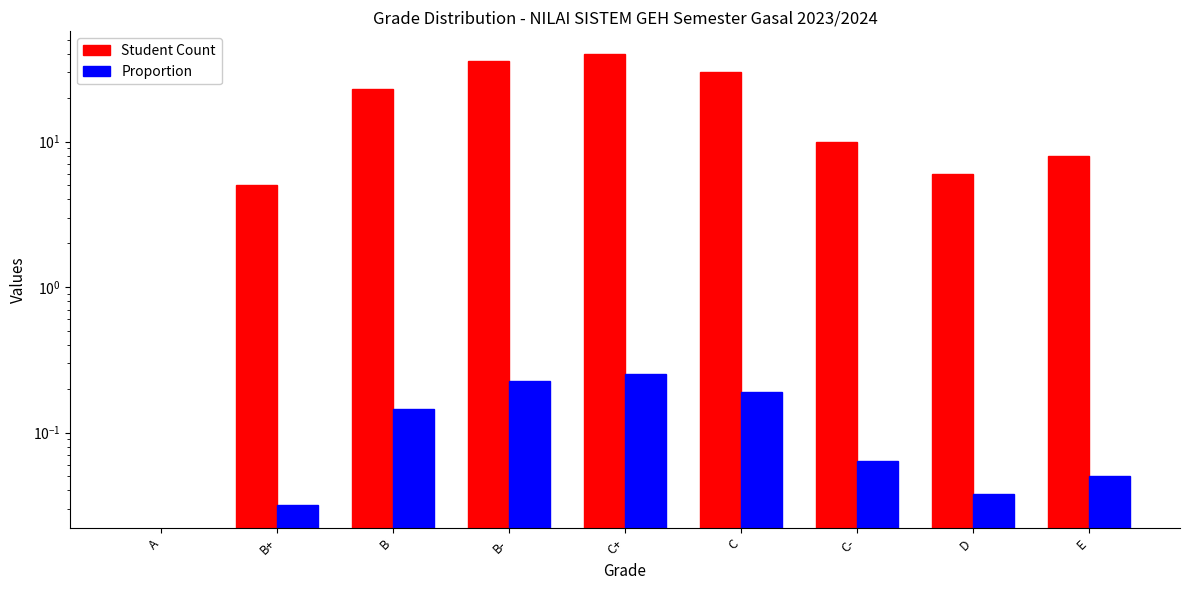

What is the total value across all series at D?

6.0